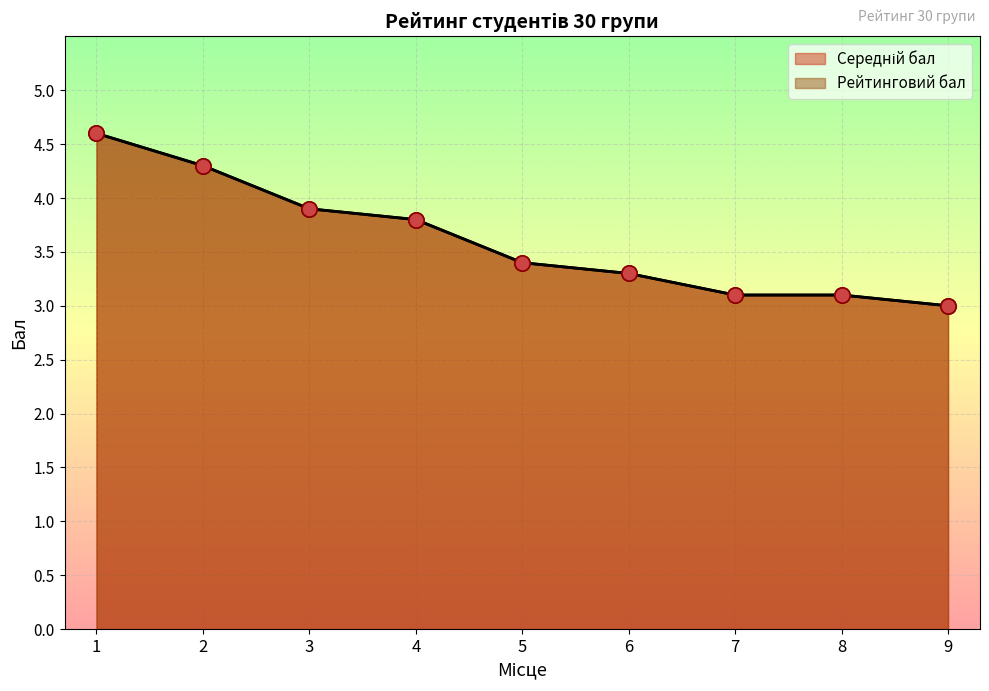

What is the total value across all series at 4?

7.6